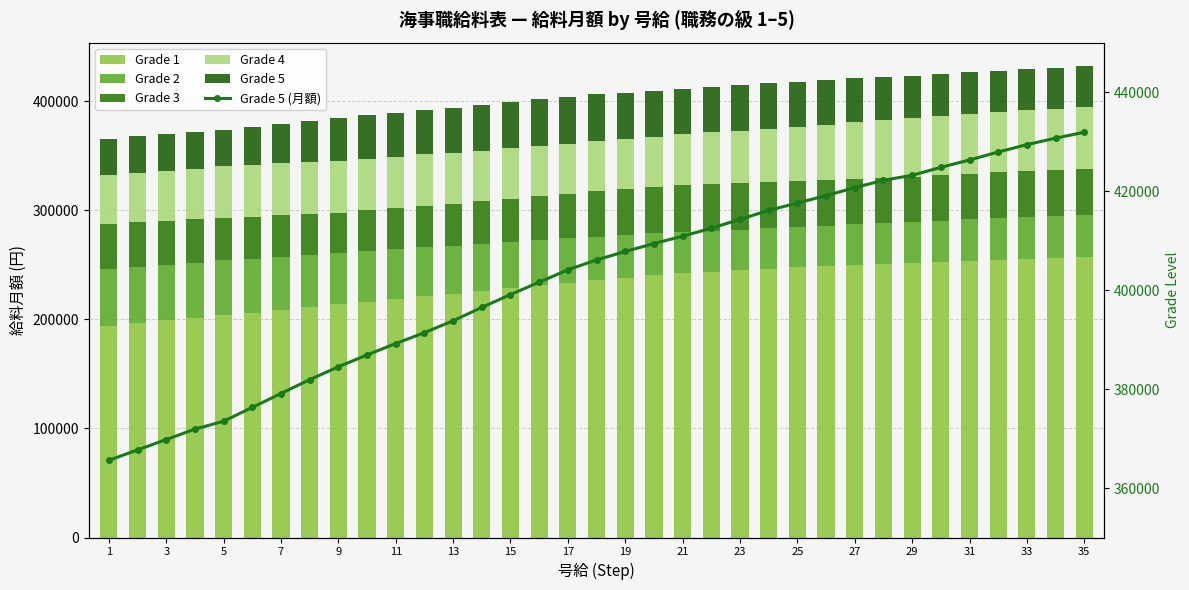

What is the total value across all series at 29?

798200